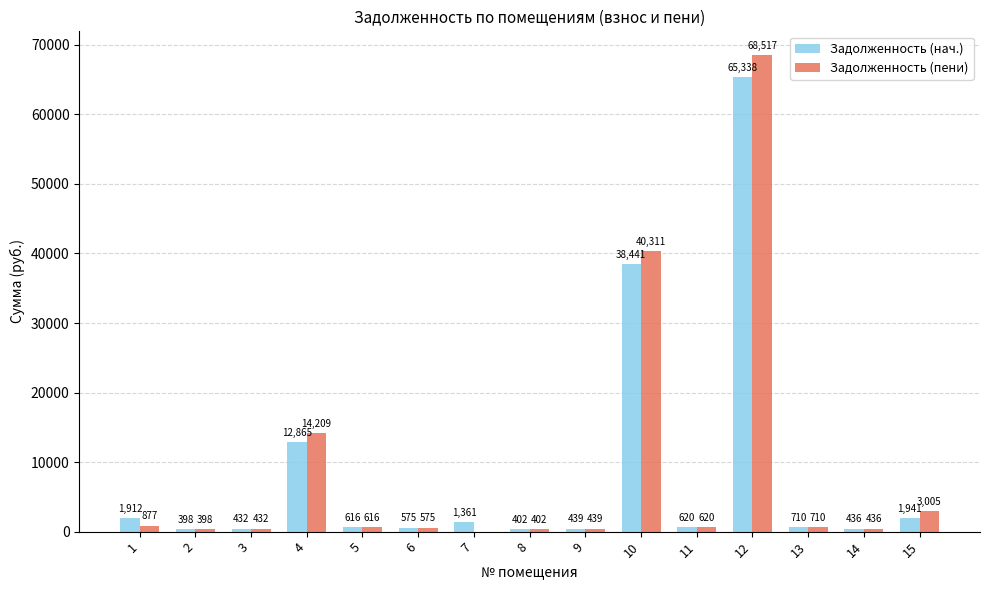

What is the highest value of the Задолженность (нач.) series?

65337.6